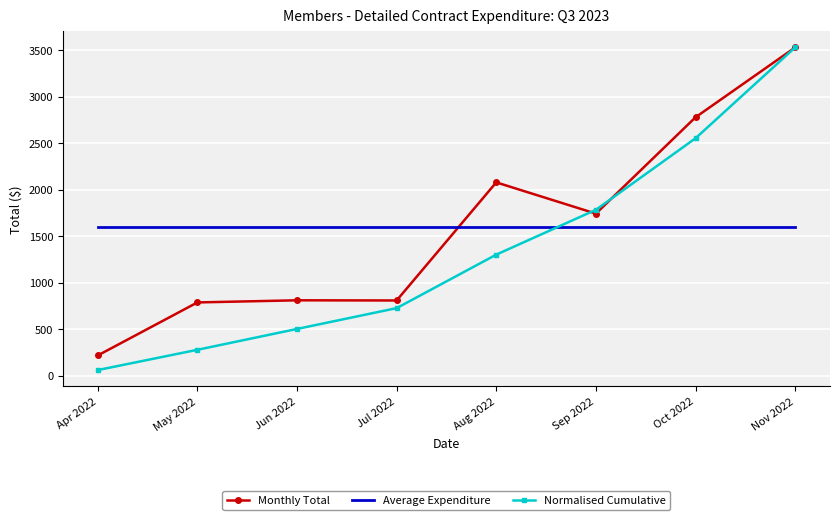

What is the difference between the highest and lowest values at Aug 2022?

777.0